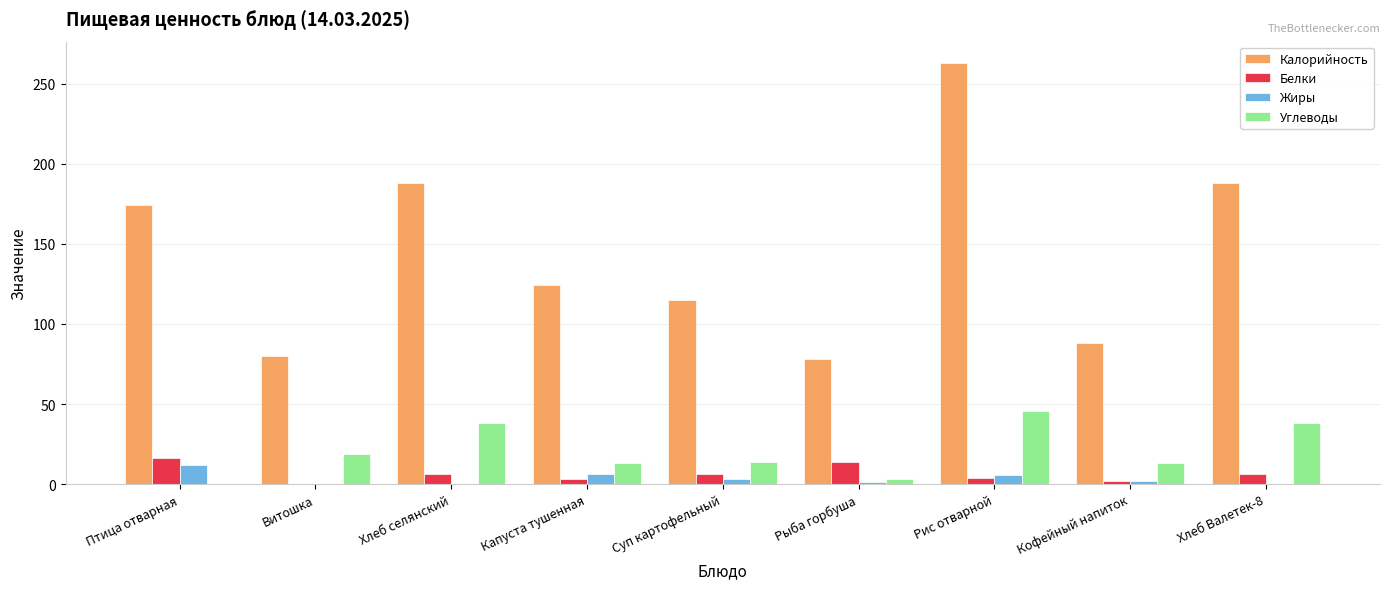

Which label corresponds to the largest value in the chart?

Рис отварной